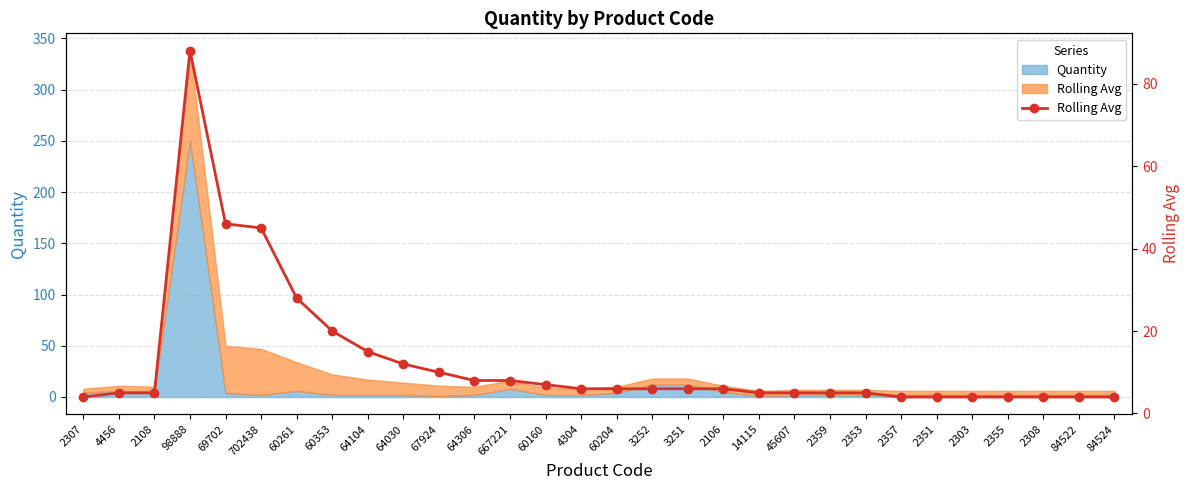

Count the number of values greater than 6.

11